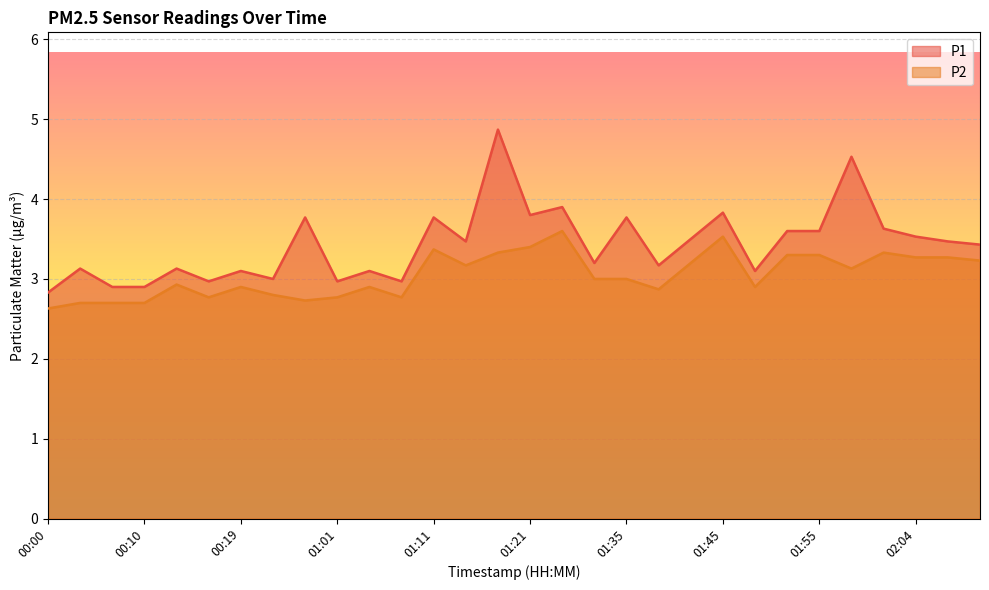

Reading right to left, list all the values displayed in this chart.

P1: 3.4	3.5	3.5	3.6	4.5	3.6	3.6	3.1	3.8	3.5	3.2	3.8	3.2	3.9	3.8	4.9	3.5	3.8	3.0	3.1	3.0	3.8	3.0	3.1	3.0	3.1	2.9	2.9	3.1	2.8
P2: 3.2	3.3	3.3	3.3	3.1	3.3	3.3	2.9	3.5	3.2	2.9	3.0	3.0	3.6	3.4	3.3	3.2	3.4	2.8	2.9	2.8	2.7	2.8	2.9	2.8	2.9	2.7	2.7	2.7	2.6